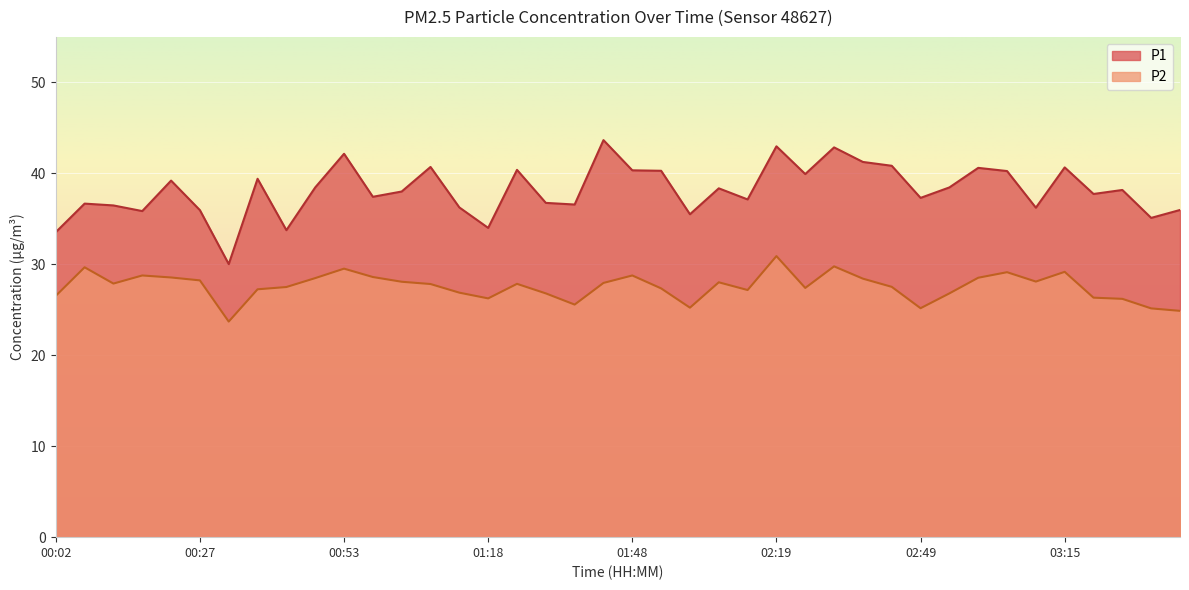

Which category has the highest value in the P1 series?

01:43